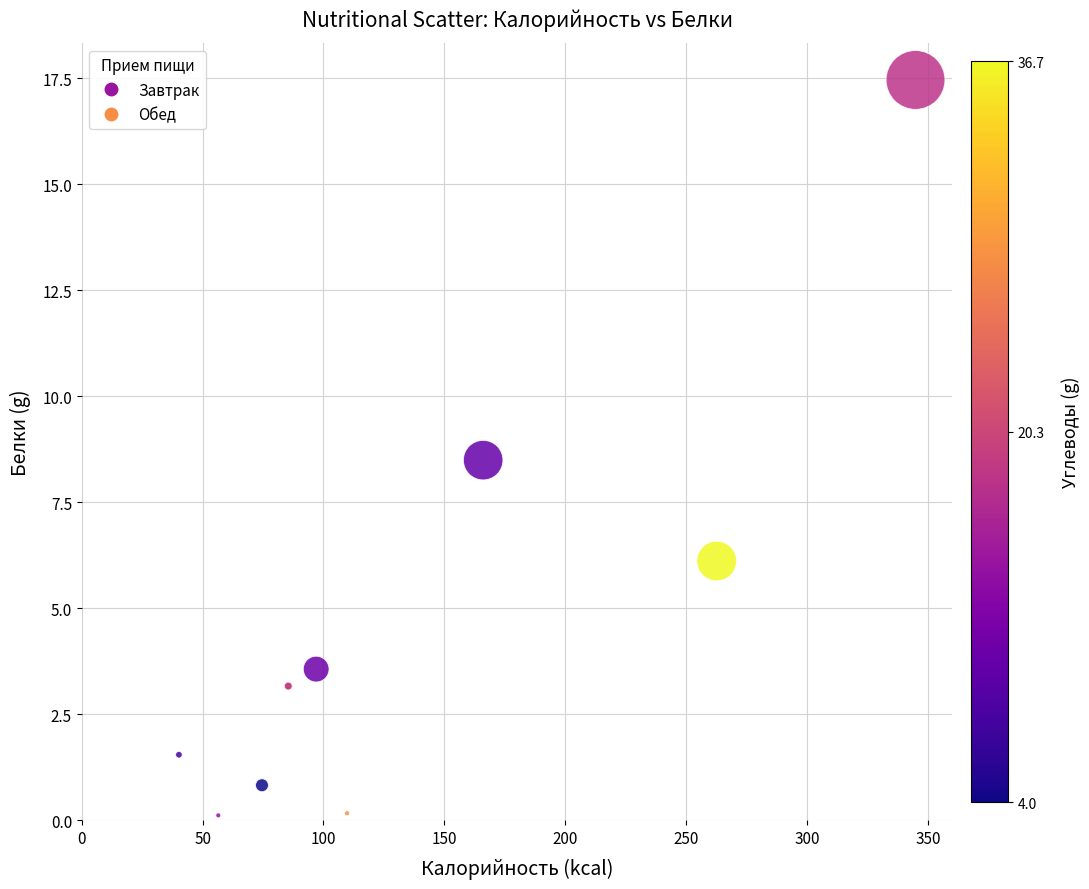

What Y value in the scatter plot is closest to 8?

8.5